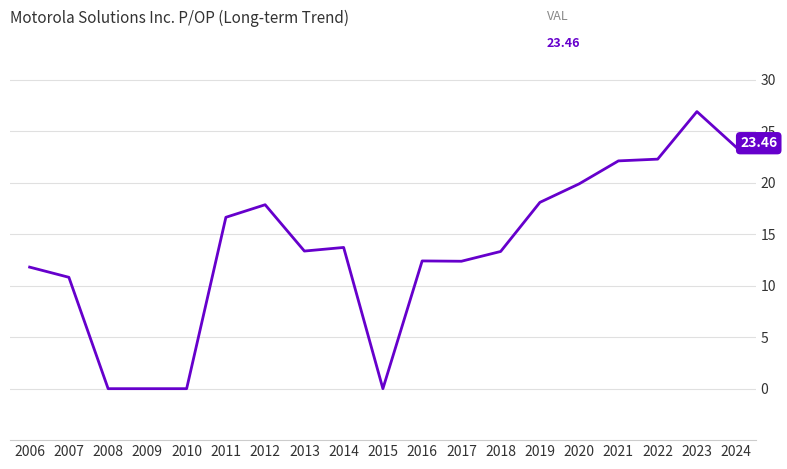

What is the difference between the maximum and minimum values?

26.9